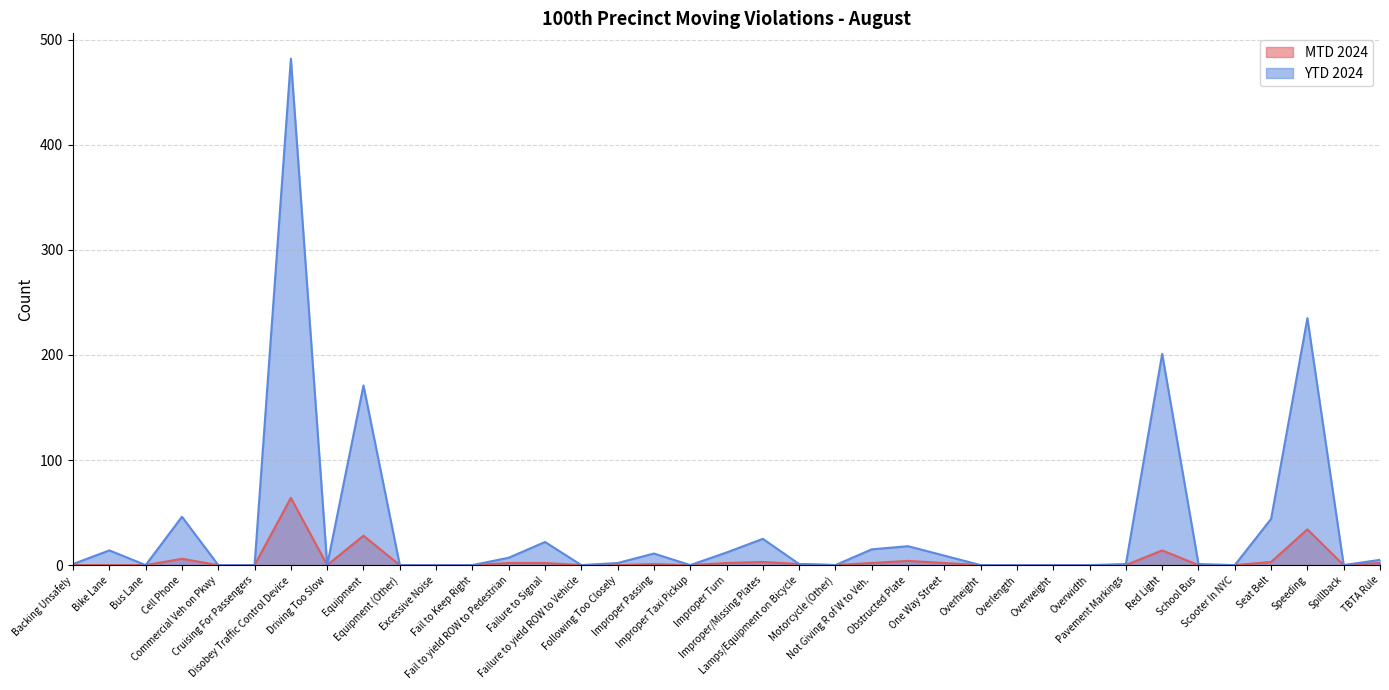

What is the difference between the MTD 2024 values at Improper Turn and Red Light?

12